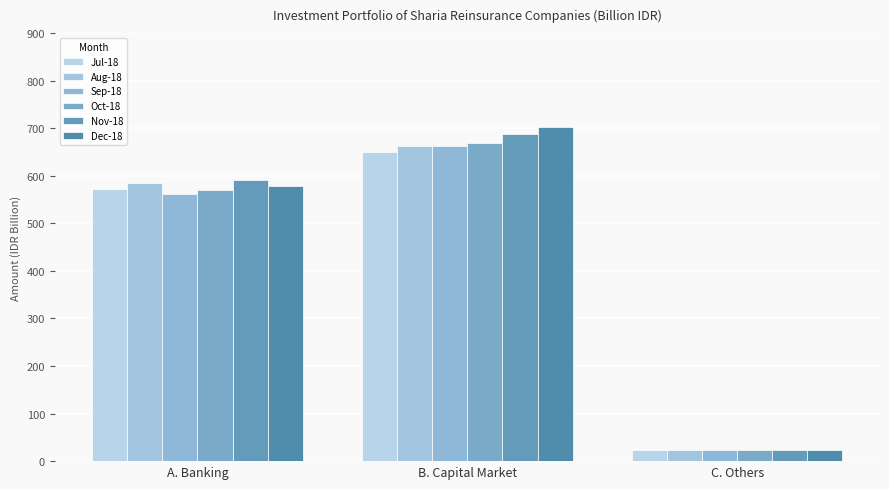

How many data points in Dec-18 are less than 578?

1